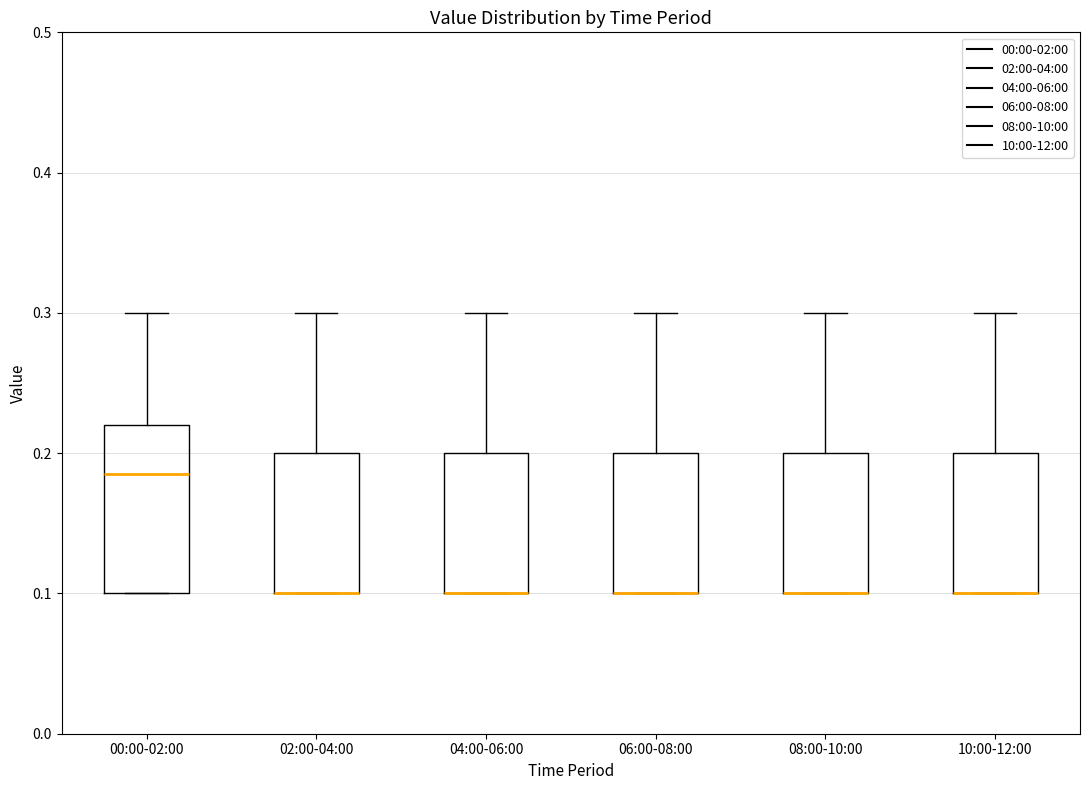

Comparing the boxes themselves (not the whiskers), which one is the tallest?

00:00-02:00